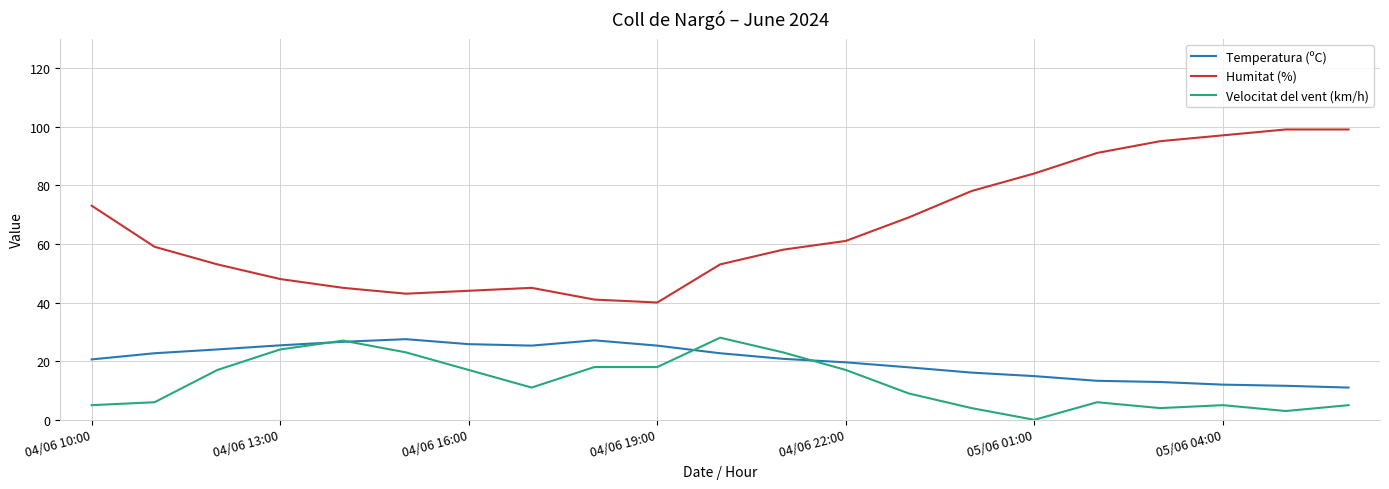

True or false: Velocitat del vent (km/h) and Humitat (%) cross at least once.

False